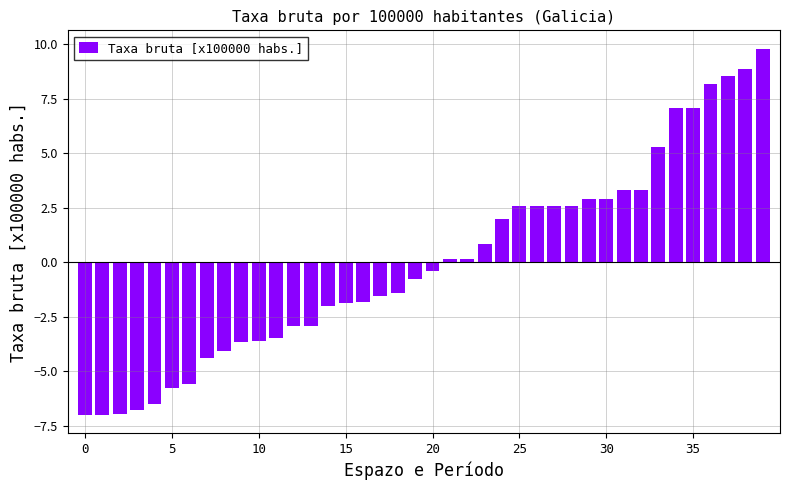

What is the greatest value displayed?

9.8